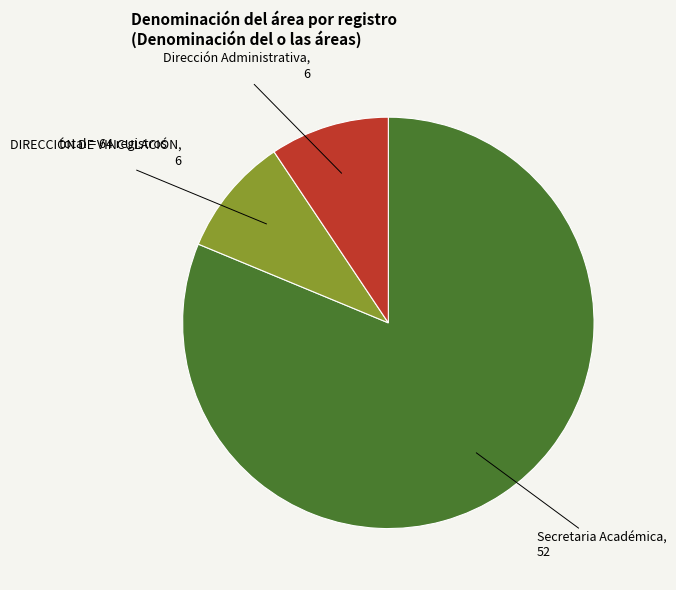

Combined, do Dirección Administrativa and Secretaria Académica account for over 50%?

Yes